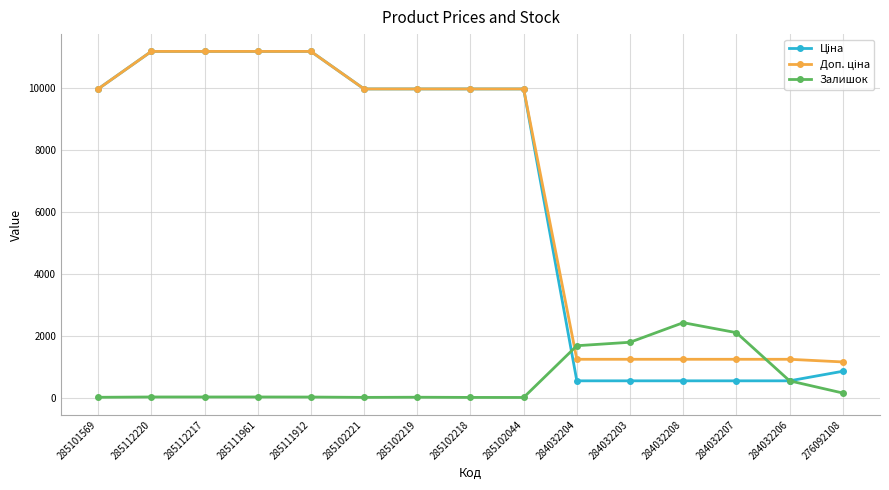

What is the maximum value shown in the chart?

11188.2